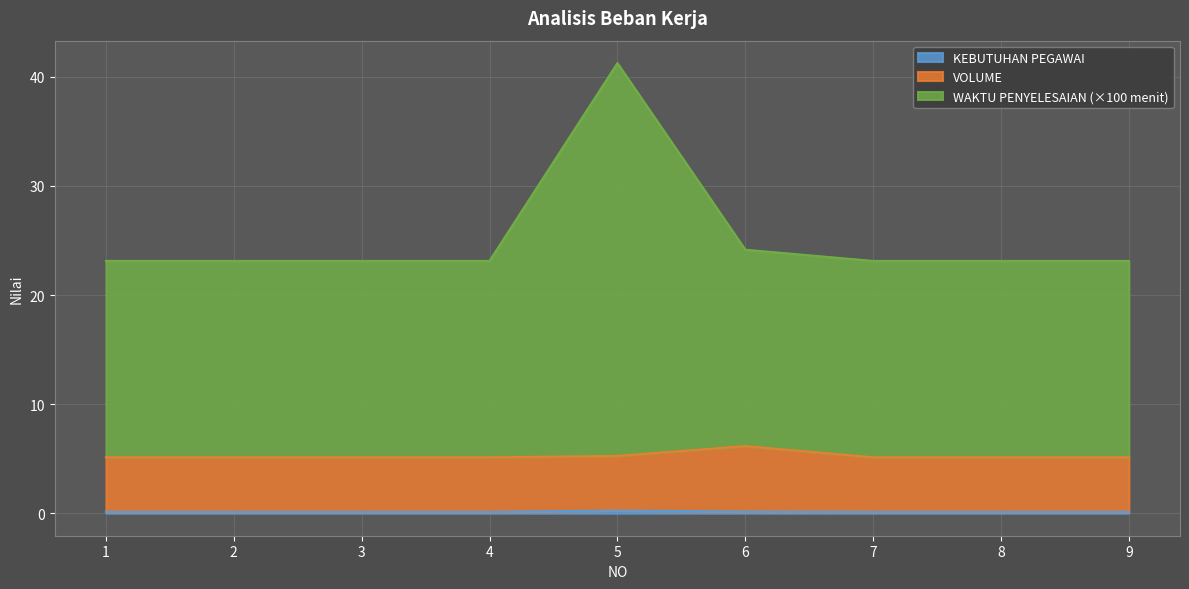

True or false: KEBUTUHAN PEGAWAI and WAKTU PENYELESAIAN (menit) cross at least once.

False